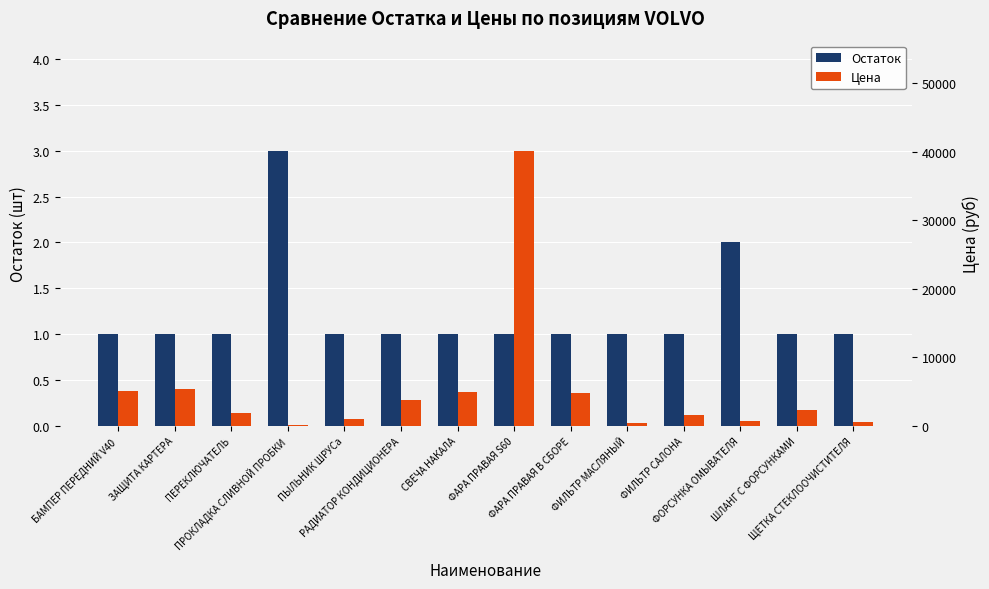

Is it true that Цена equals 5345.2 at ЗАЩИТА КАРТЕРА?

True